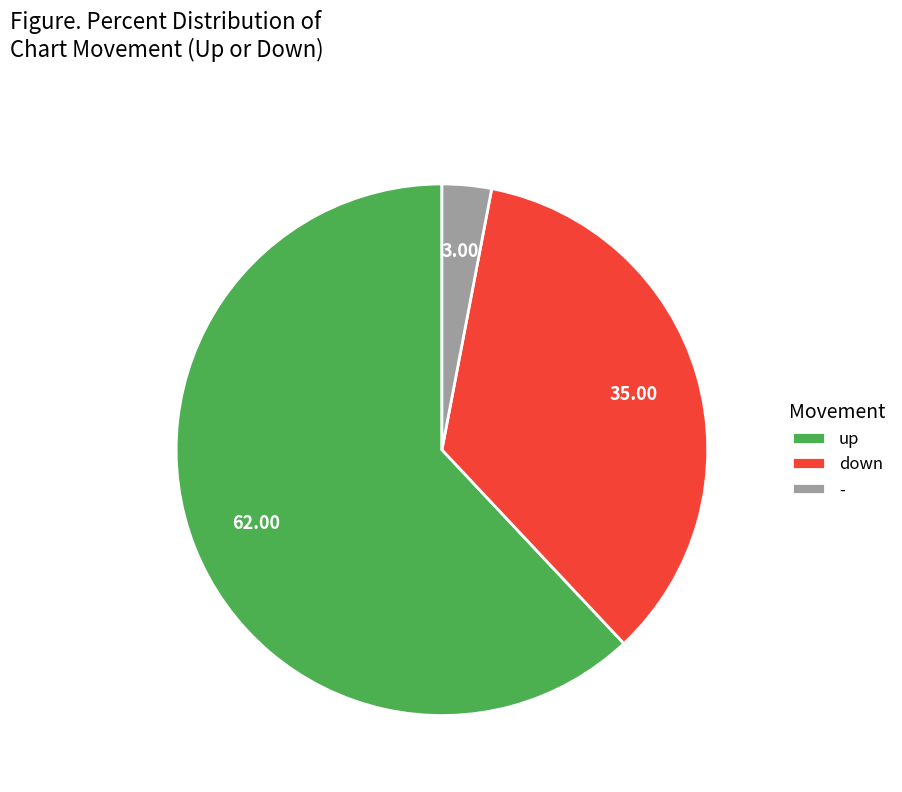

Which category has the biggest portion of the pie?

up